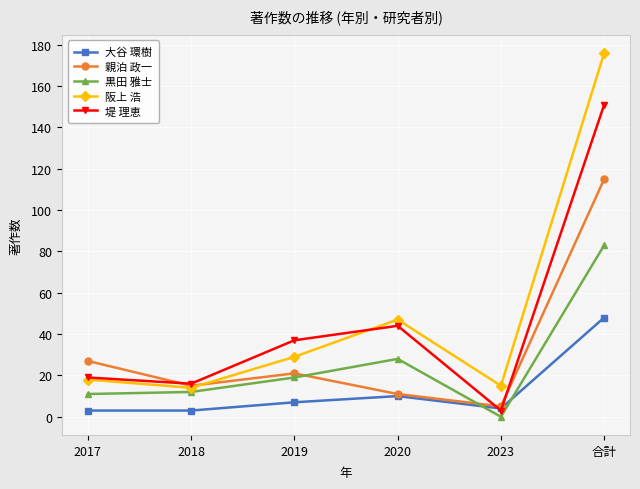

Reading right to left, transcribe all the data shown in this chart.

大谷 環樹: 合計=48	2023=4	2020=10	2019=7	2018=3	2017=3
親泊 政一: 合計=115	2023=5	2020=11	2019=21	2018=15	2017=27
黒田 雅士: 合計=83	2023=0	2020=28	2019=19	2018=12	2017=11
阪上 浩: 合計=176	2023=15	2020=47	2019=29	2018=14	2017=18
堤 理恵: 合計=151	2023=3	2020=44	2019=37	2018=16	2017=19